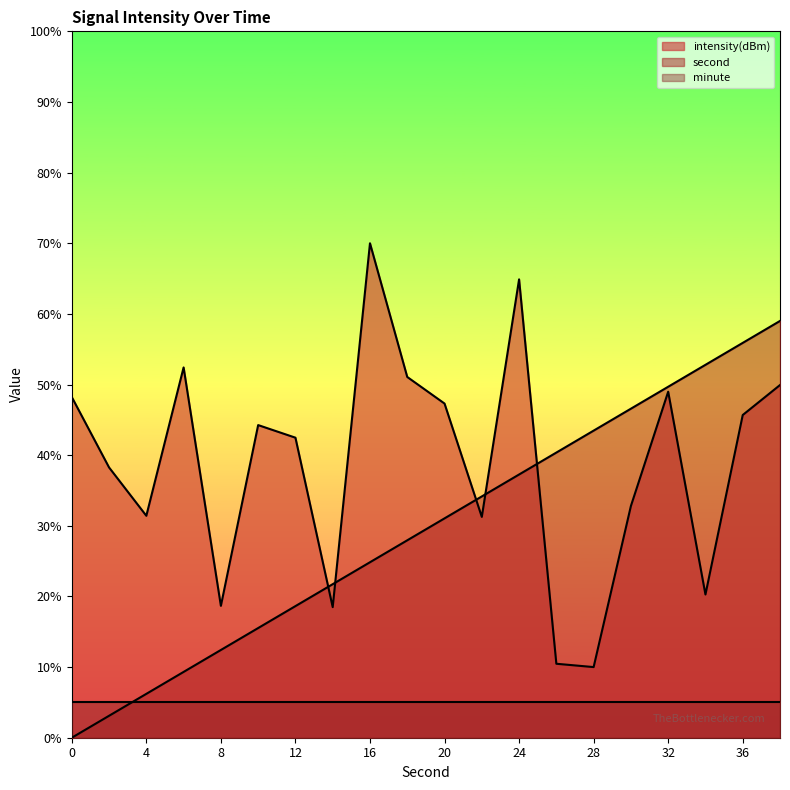

What is the value of the intensity point at the 19th from the left?

45.7